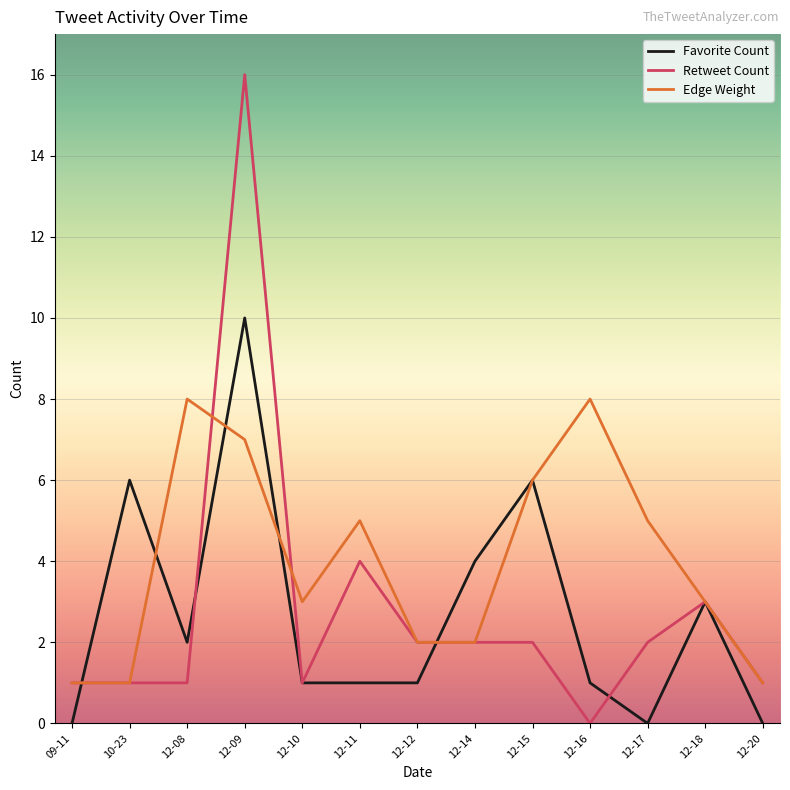

Count the number of data series in this chart.

3